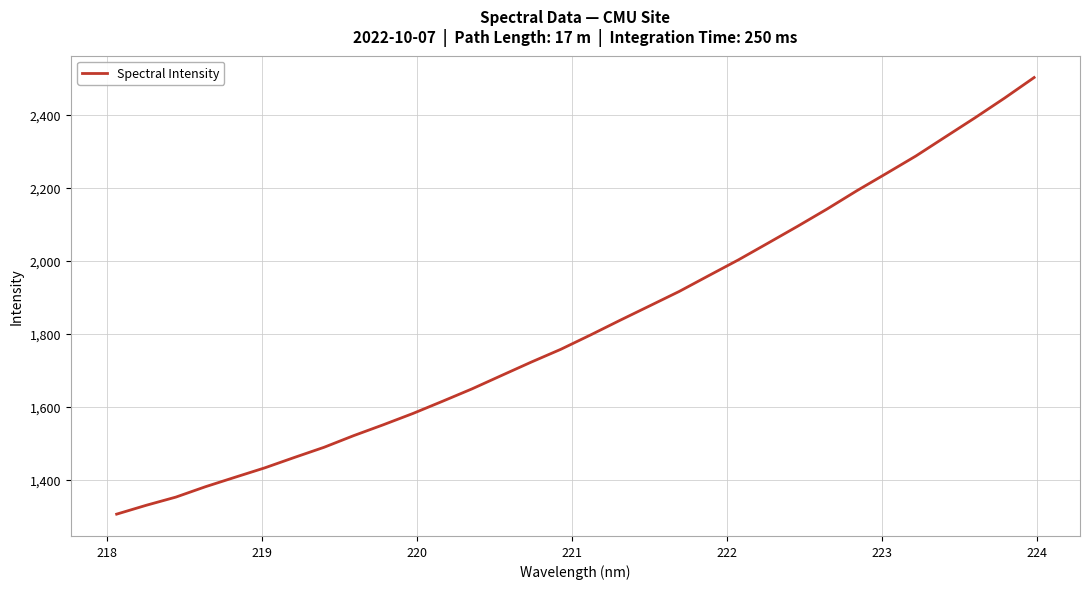

What is the greatest value displayed?

2501.8